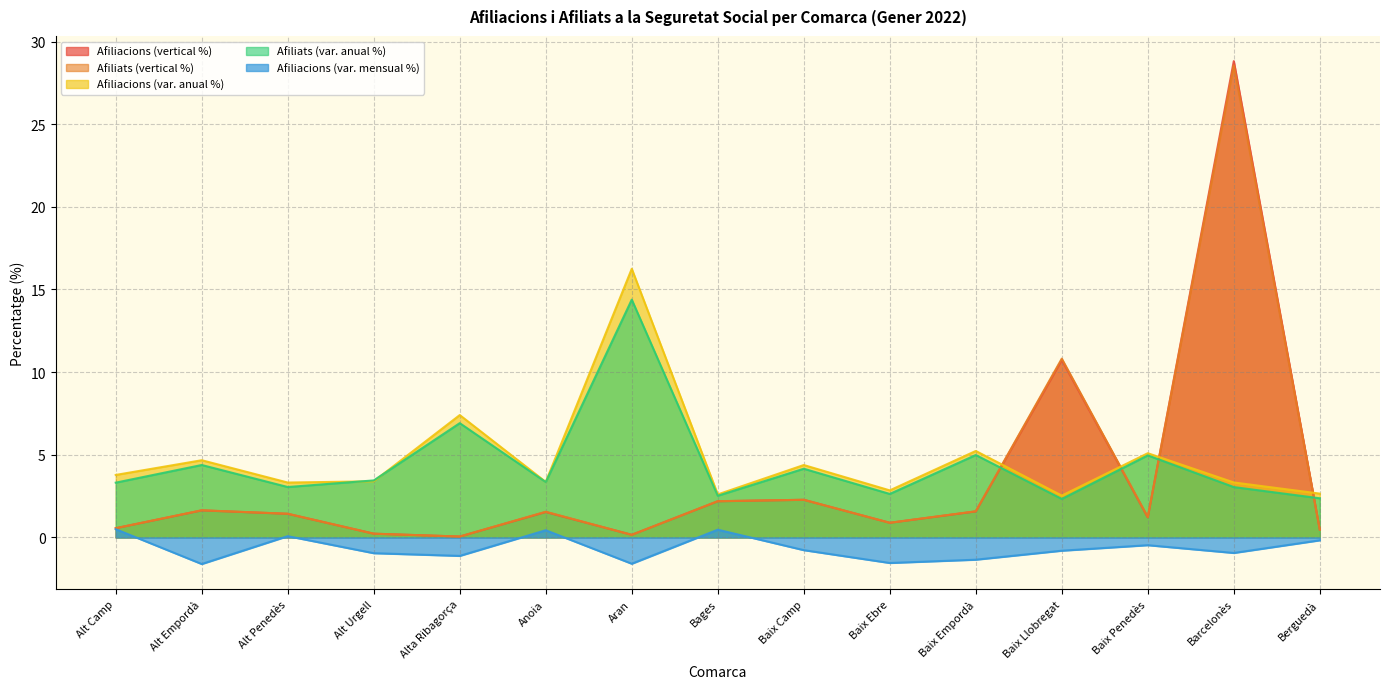

Reading left to right, transcribe all the data shown in this chart.

Afiliacions (vertical %): Alt Camp=0.6	Alt Empordà=1.6	Alt Penedès=1.4	Alt Urgell=0.2	Alta Ribagorça=0.1	Anoia=1.5	Aran=0.2	Bages=2.2	Baix Camp=2.3	Baix Ebre=0.9	Baix Empordà=1.6	Baix Llobregat=10.7	Baix Penedès=1.2	Barcelonès=28.8	Berguedà=0.5
Afiliats (vertical %): Alt Camp=0.6	Alt Empordà=1.6	Alt Penedès=1.4	Alt Urgell=0.2	Alta Ribagorça=0.1	Anoia=1.6	Aran=0.2	Bages=2.2	Baix Camp=2.3	Baix Ebre=0.9	Baix Empordà=1.6	Baix Llobregat=10.8	Baix Penedès=1.2	Barcelonès=28.6	Berguedà=0.5
Afiliacions (var. anual %): Alt Camp=3.8	Alt Empordà=4.7	Alt Penedès=3.3	Alt Urgell=3.4	Alta Ribagorça=7.4	Anoia=3.4	Aran=16.3	Bages=2.6	Baix Camp=4.4	Baix Ebre=2.8	Baix Empordà=5.2	Baix Llobregat=2.5	Baix Penedès=5.1	Barcelonès=3.3	Berguedà=2.7
Afiliats (var. anual %): Alt Camp=3.3	Alt Empordà=4.4	Alt Penedès=3.0	Alt Urgell=3.4	Alta Ribagorça=6.9	Anoia=3.3	Aran=14.4	Bages=2.5	Baix Camp=4.2	Baix Ebre=2.6	Baix Empordà=5.0	Baix Llobregat=2.3	Baix Penedès=5.0	Barcelonès=3.0	Berguedà=2.4
Afiliacions (var. mensual %): Alt Camp=0.5	Alt Empordà=-1.6	Alt Penedès=0.1	Alt Urgell=-1.0	Alta Ribagorça=-1.1	Anoia=0.4	Aran=-1.6	Bages=0.5	Baix Camp=-0.8	Baix Ebre=-1.5	Baix Empordà=-1.3	Baix Llobregat=-0.8	Baix Penedès=-0.5	Barcelonès=-0.9	Berguedà=-0.2